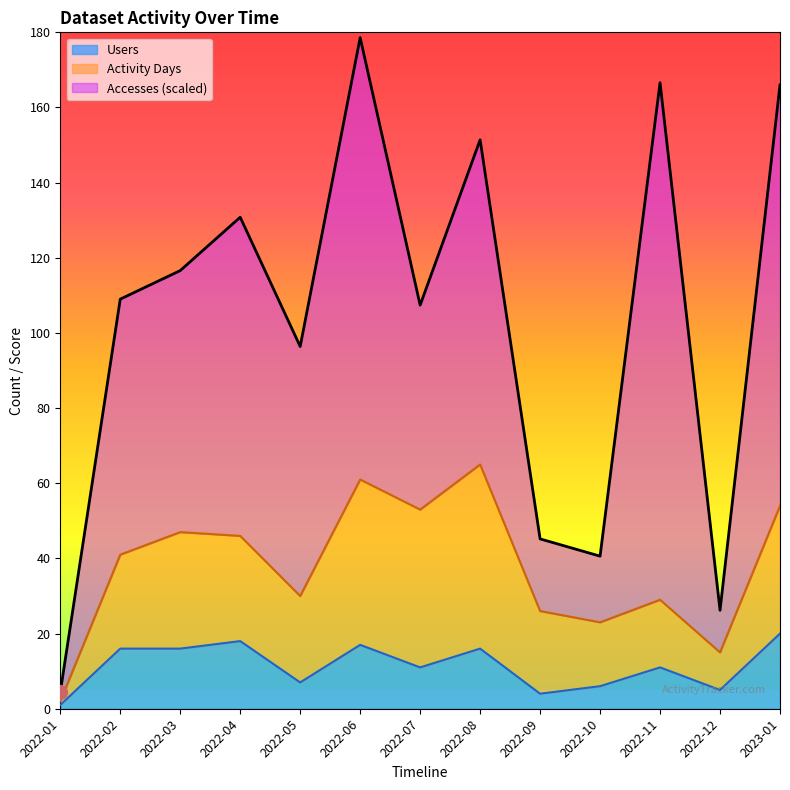

At how many categories does at least one series exceed 27?

9